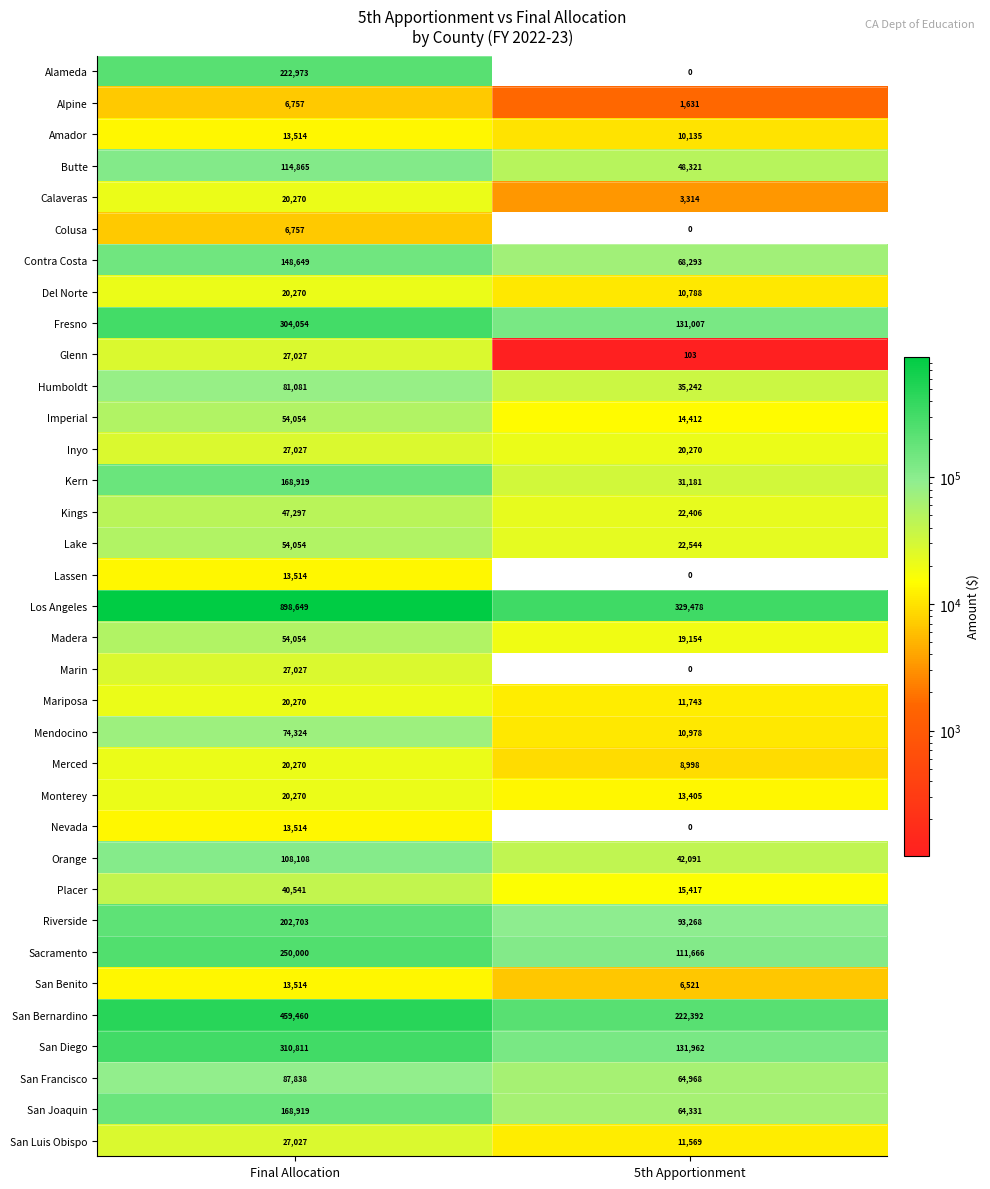

What value does the Glenn series have at Final Allocation?

27027